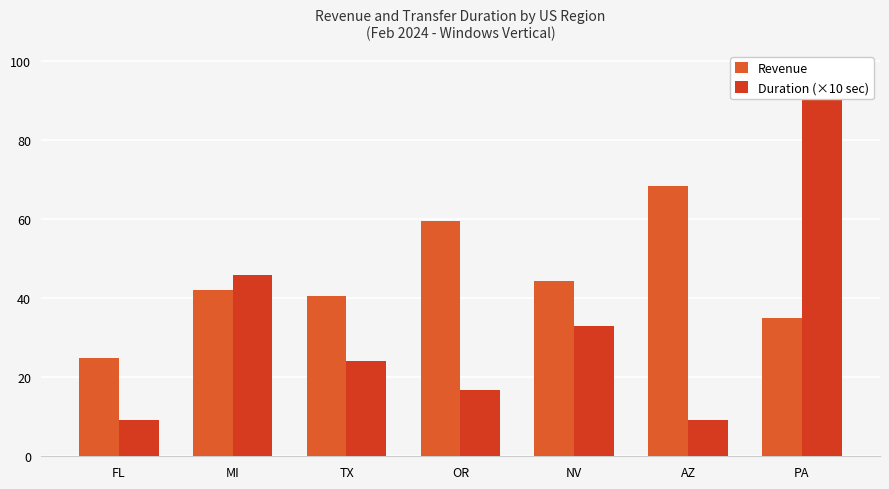

What is the average value of the Duration (×10 sec) series?

33.7